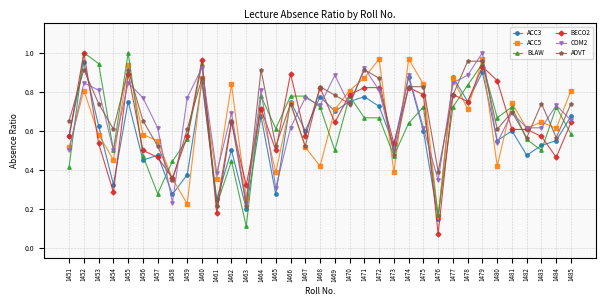

True or false: ADVT and ACC3 cross at least once.

True